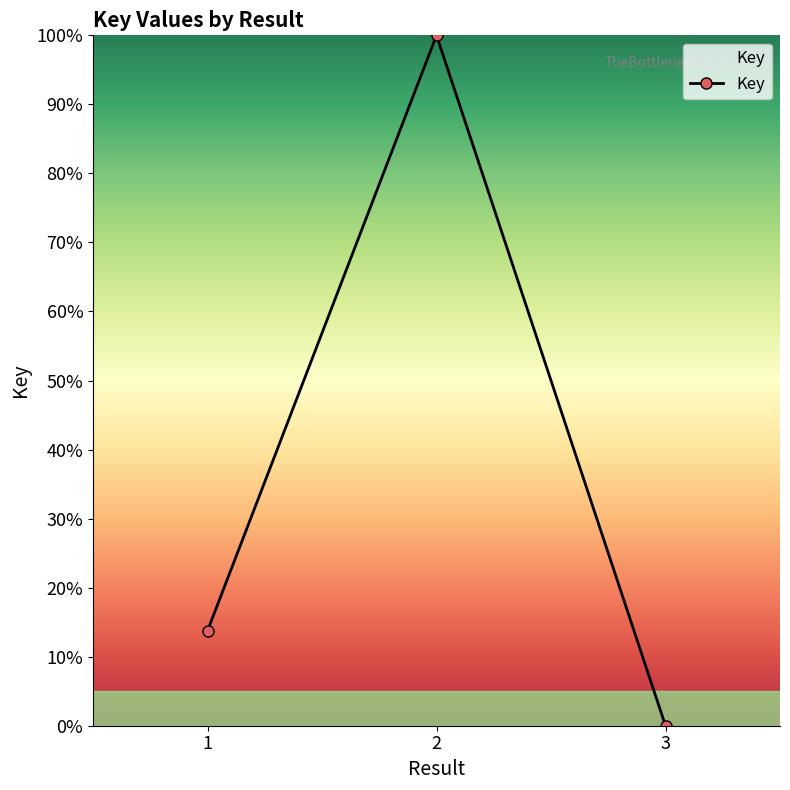

At which category does the chart reach its minimum across all series?

3